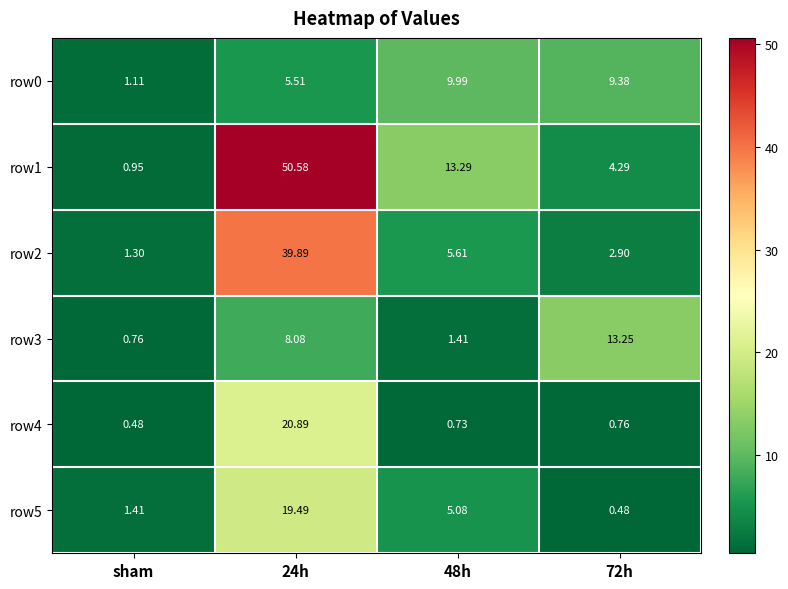

Is the value of row4 at 48h greater than the value of row5 at sham?

No